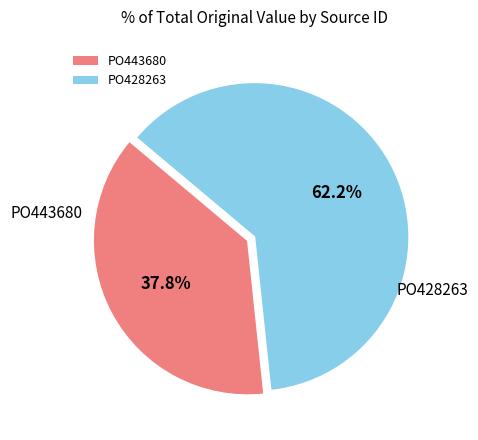

Does any single category account for the majority?

Yes